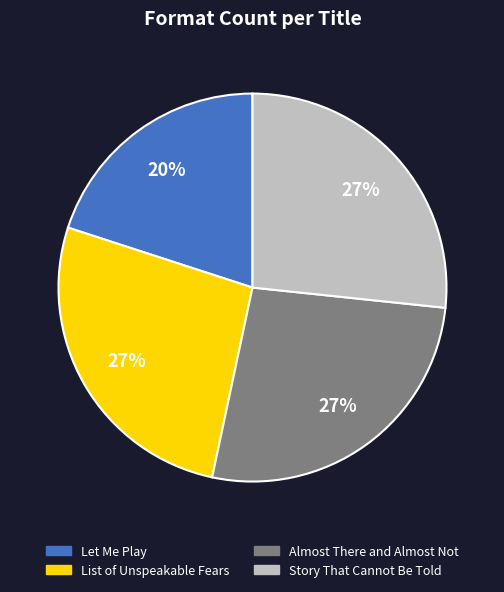

To the nearest percent, what percentage of the pie is Almost There and Almost Not?

27%